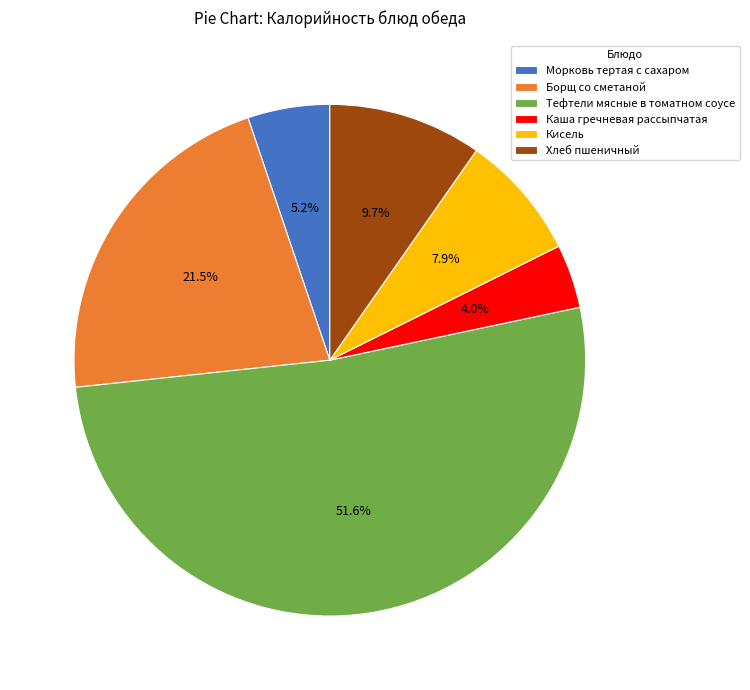

Which category has the smallest portion of the pie?

Каша гречневая рассыпчатая